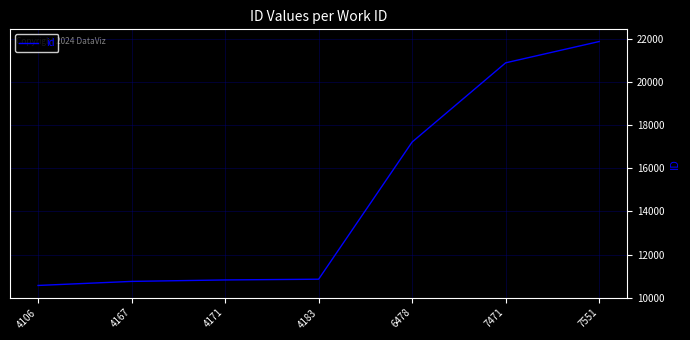

Which label corresponds to the smallest value in the chart?

4106